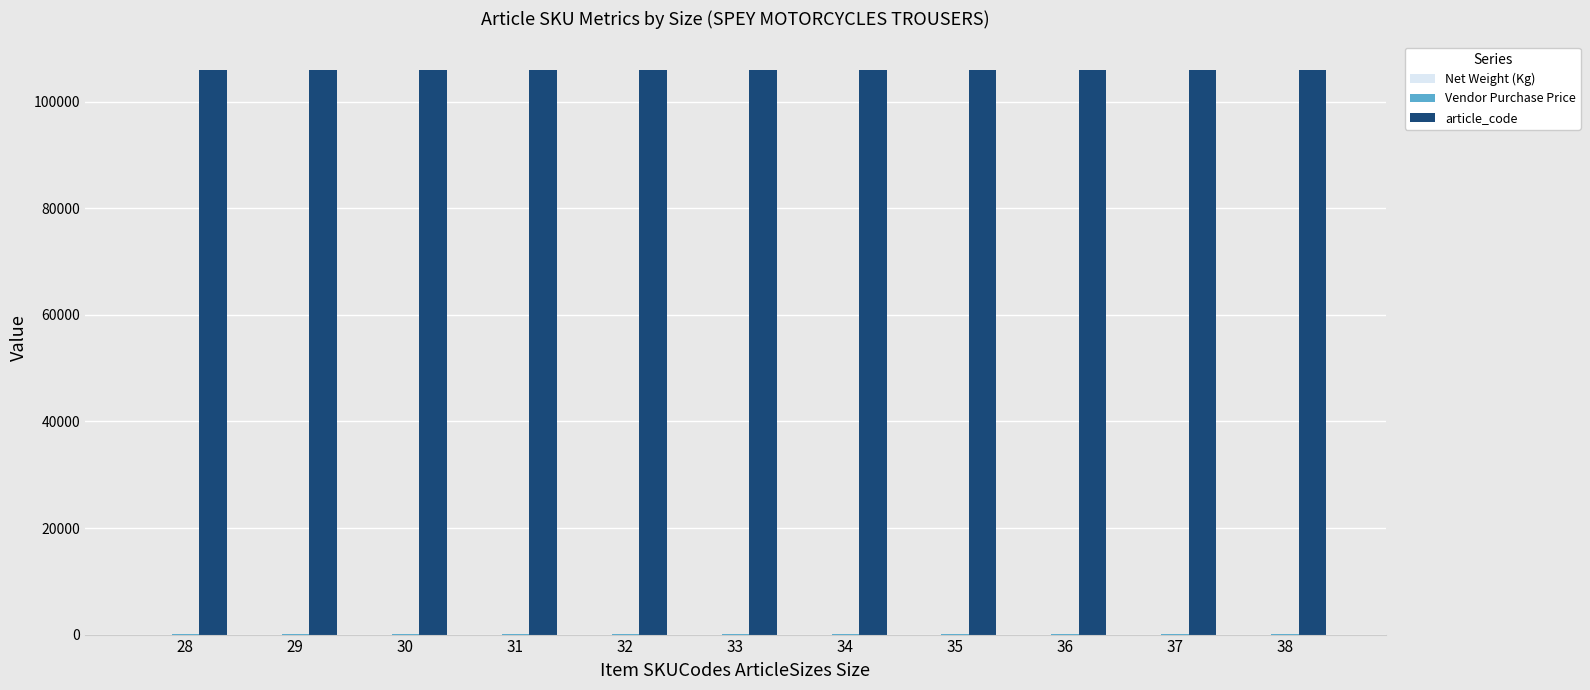

What is the total value across all series at 36?

106192.2